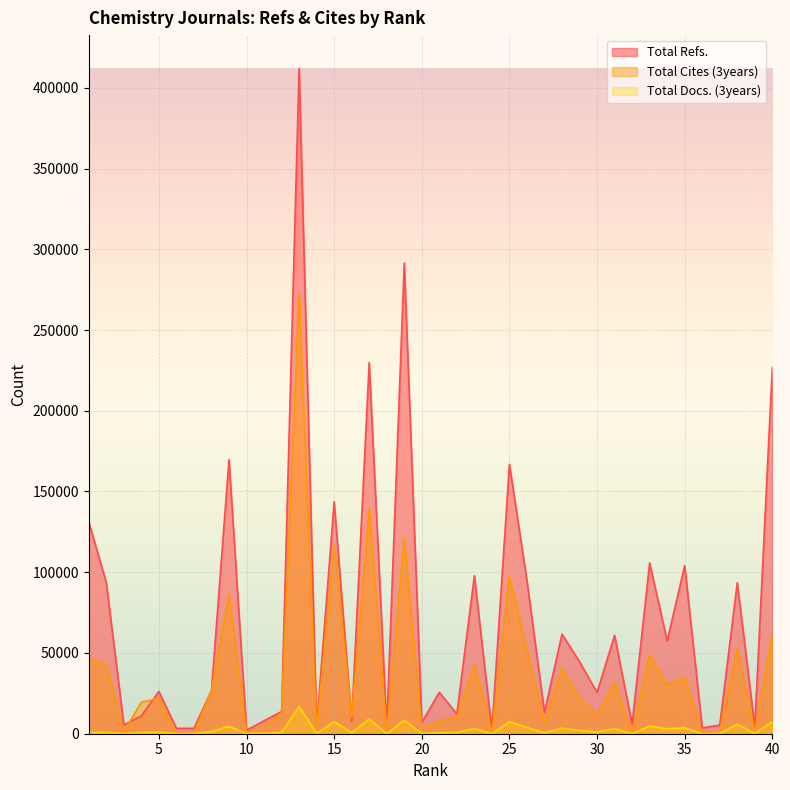

True or false: Total Refs. and Total Docs. (3years) cross at least once.

False